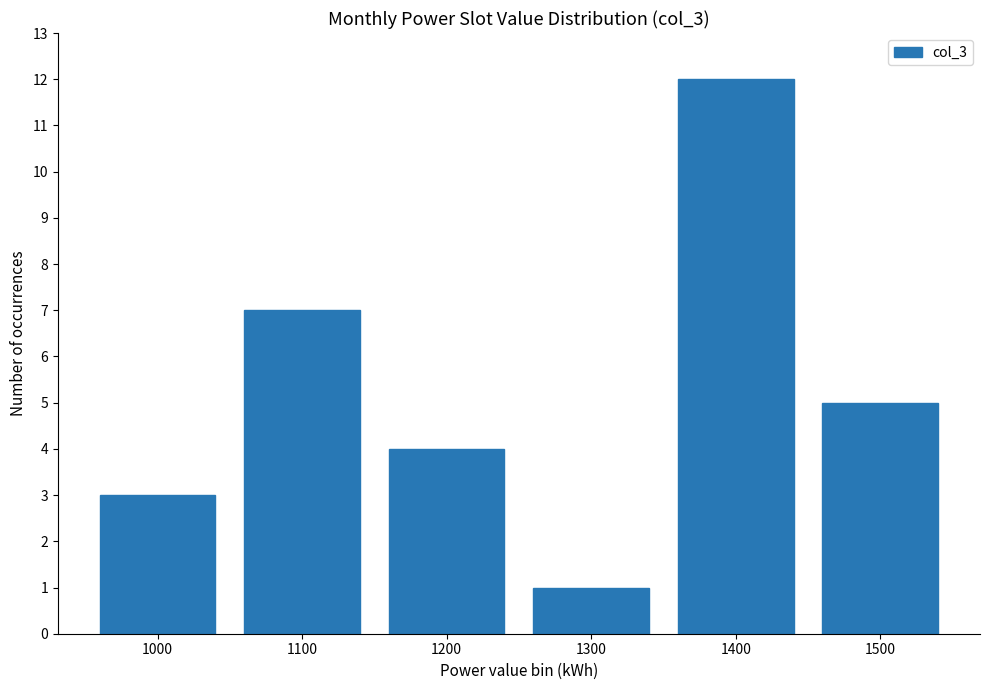

Where does the data first go above 5?

1100